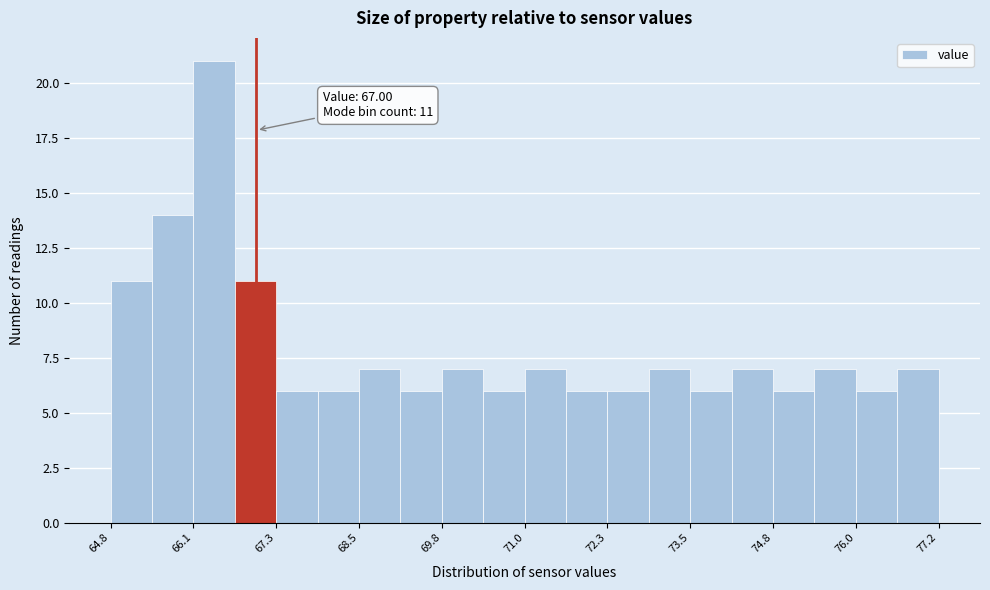

Around what value on the x-axis is the tallest bar? Give the approximate position of its centre, as read against the axis.

66.4